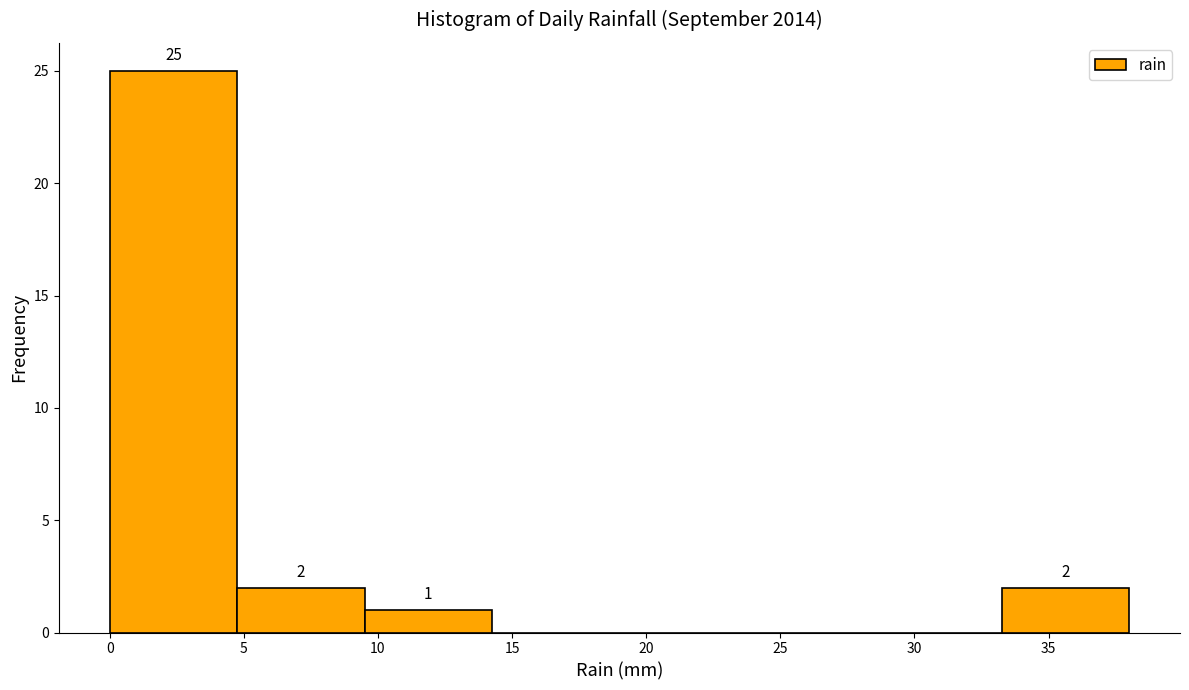

Over which range of the x-axis is the bar tallest?

0.00 to 4.75